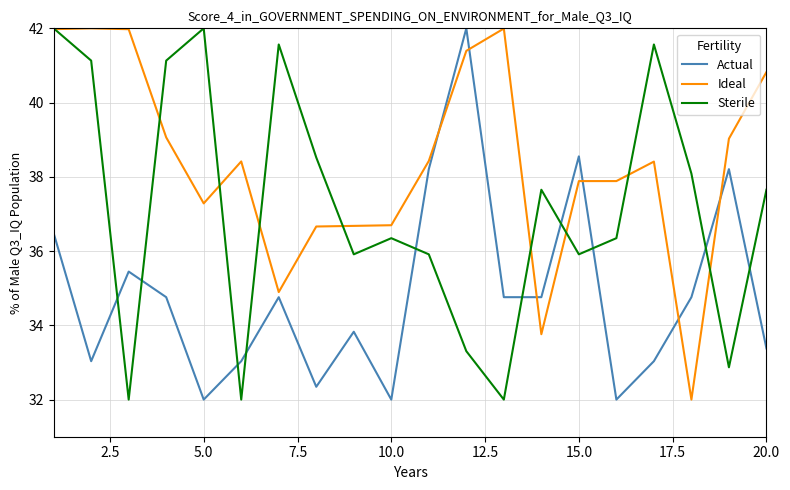

Which series has the largest total across all categories?

Ideal